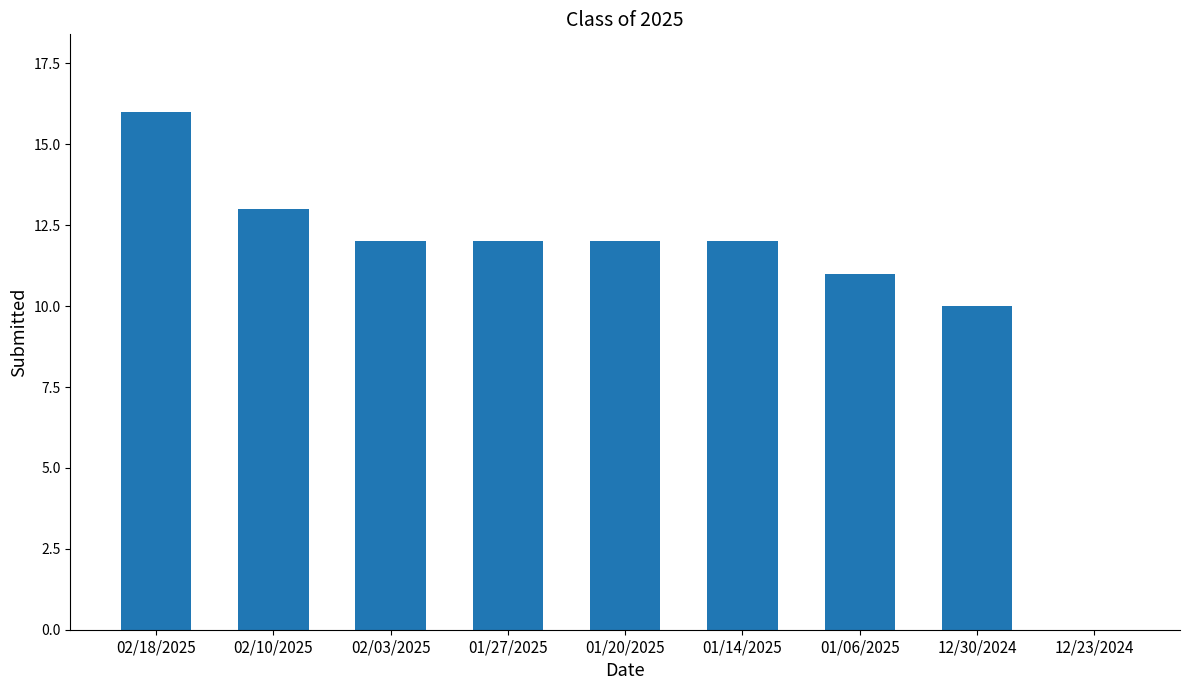

Count the number of data series in this chart.

1